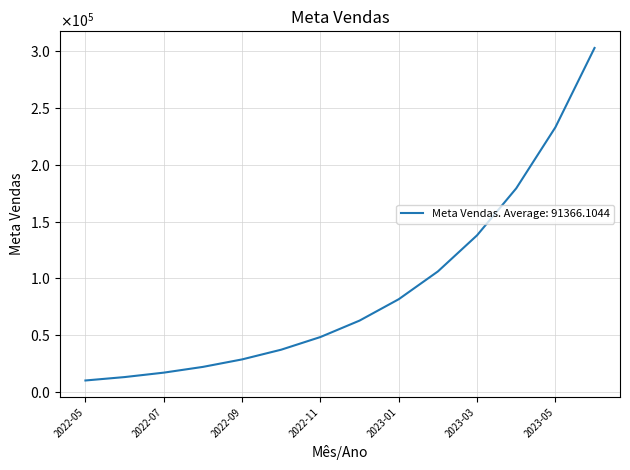

True or false: there are more than 2 points higher than both neighbors.

False